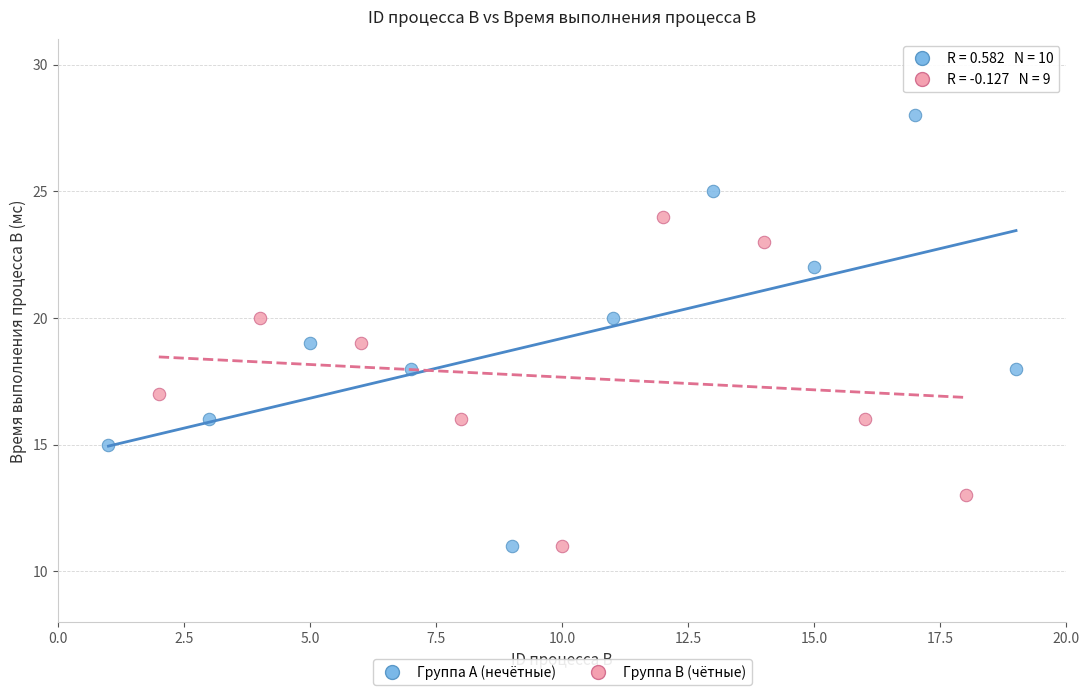

Which series contains the highest Y value?

Группа A (нечётные)